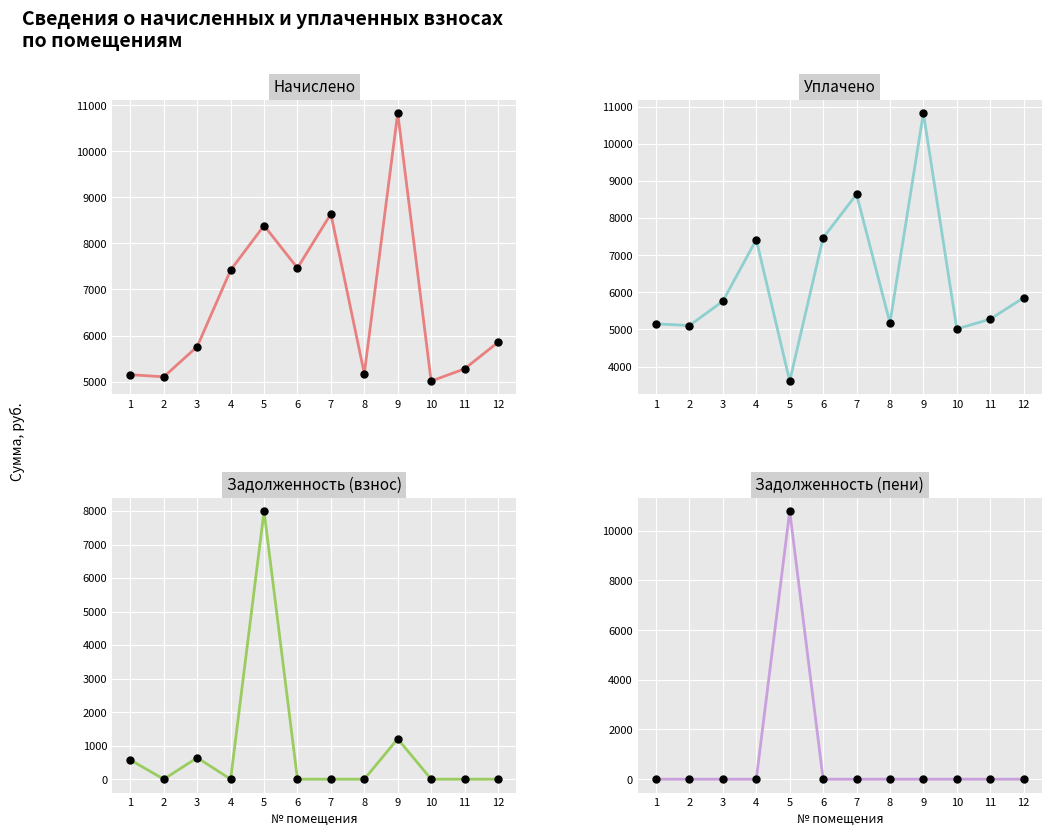

What is the average value of the уплачено series?

6273.8